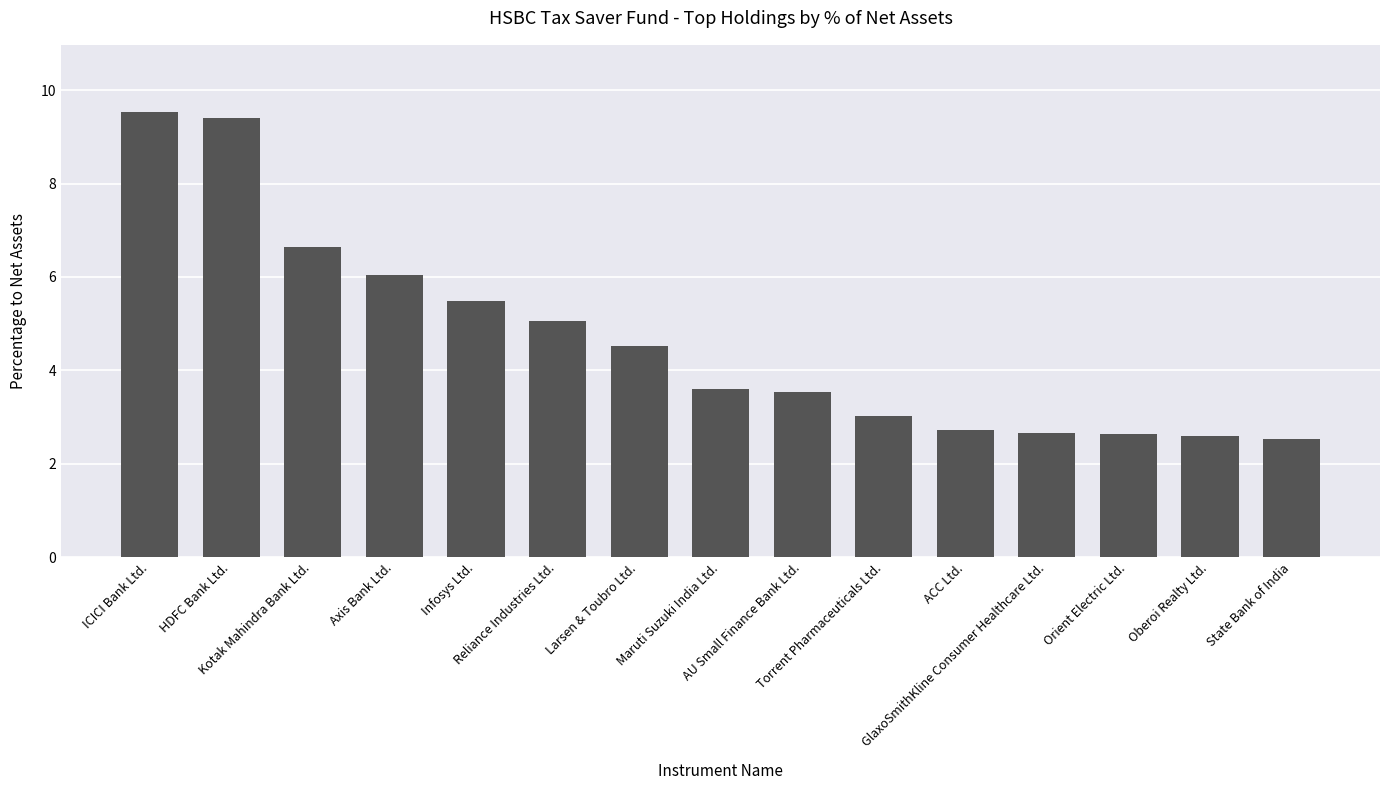

What is the greatest value displayed?

9.5